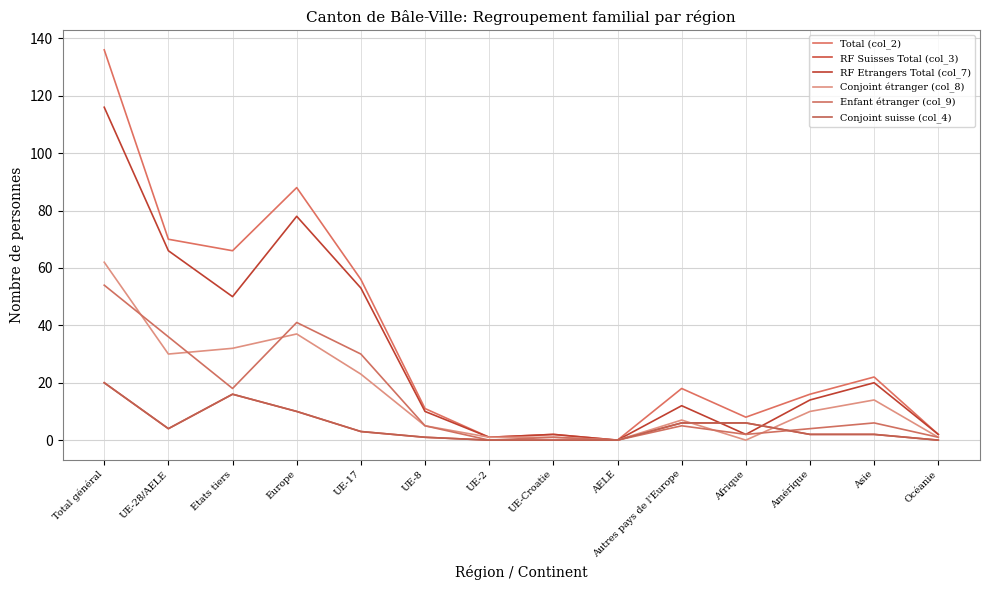

True or false: Conjoint étranger (col_8) has a value of 2 at Océanie.

False